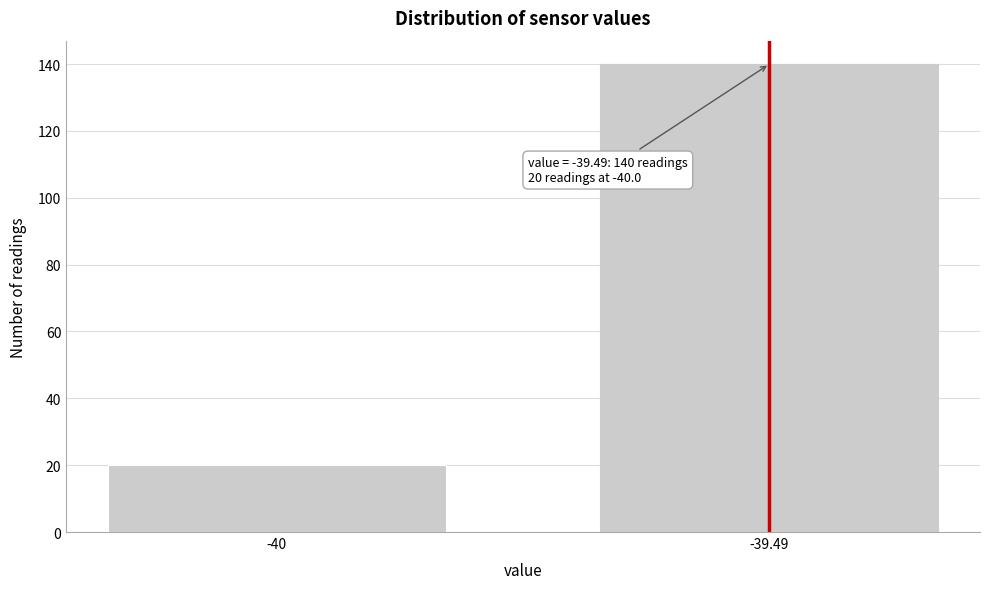

Reading right to left, transcribe all the data shown in this chart.

-39.49=140	-40=20